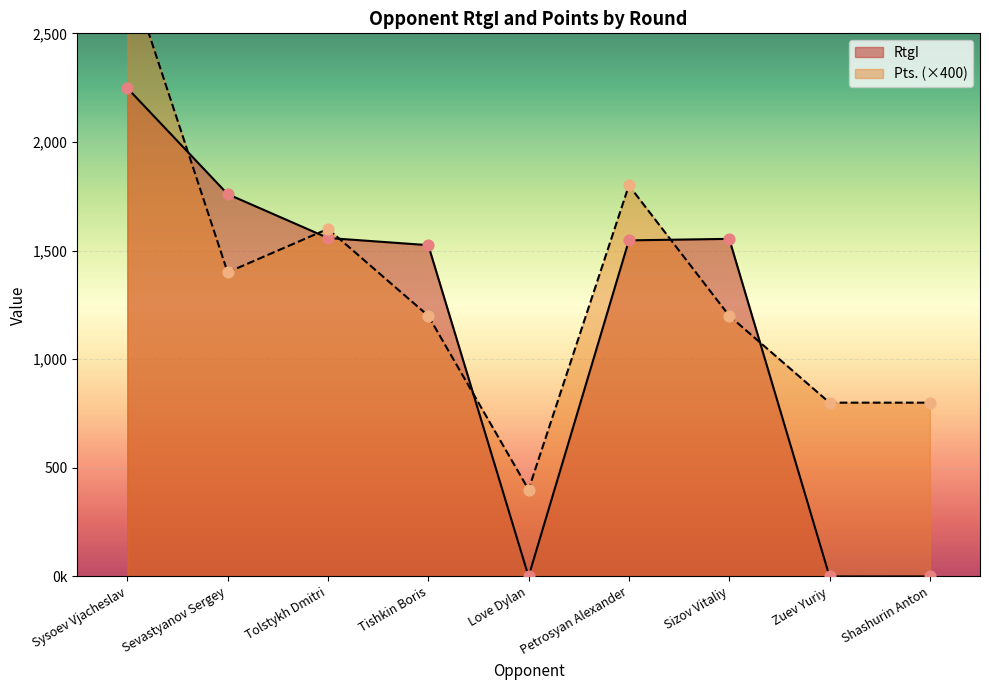

What is the total value across all series at Petrosyan Alexander?

3347